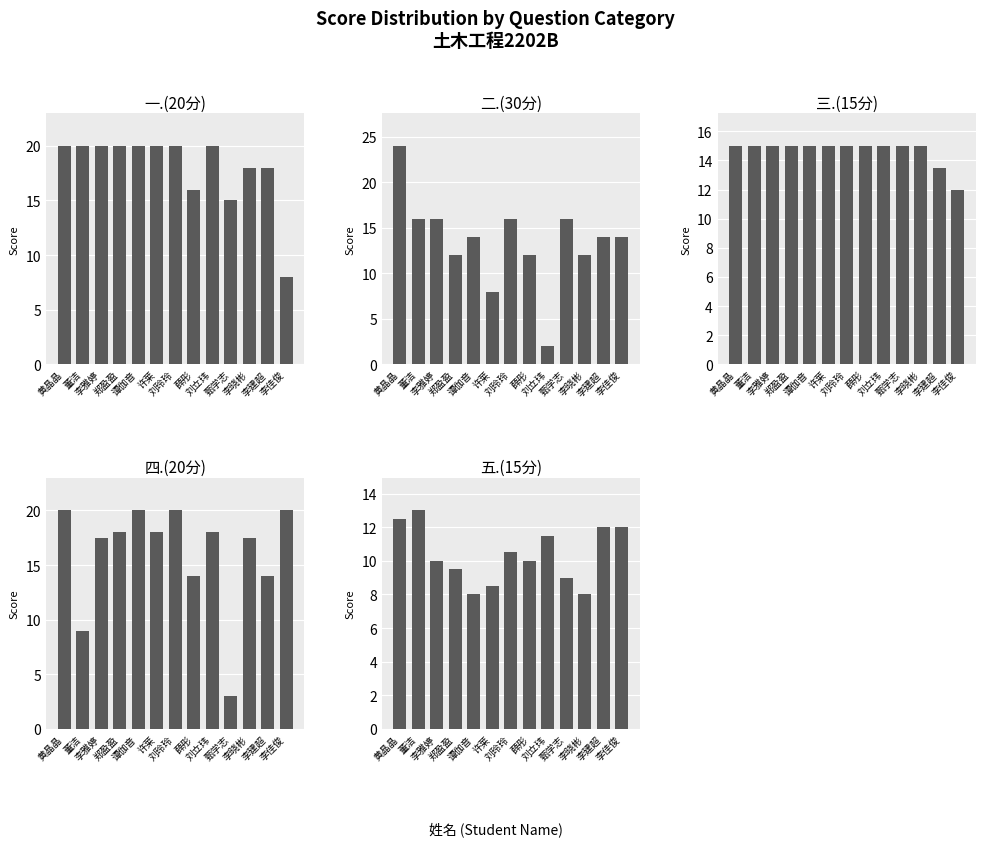

How many bars are there in total?

65